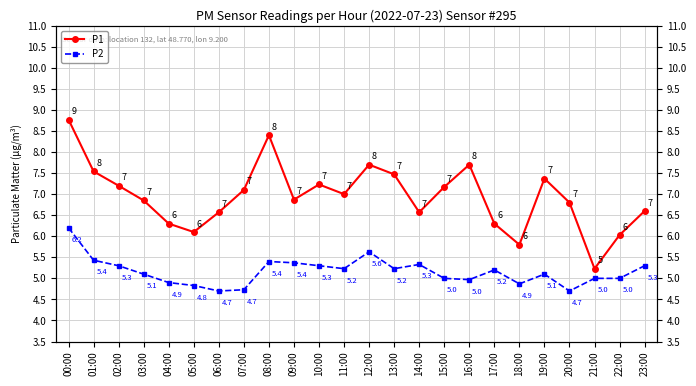

What is the value of the P1 point at the 21st from the left?

6.8